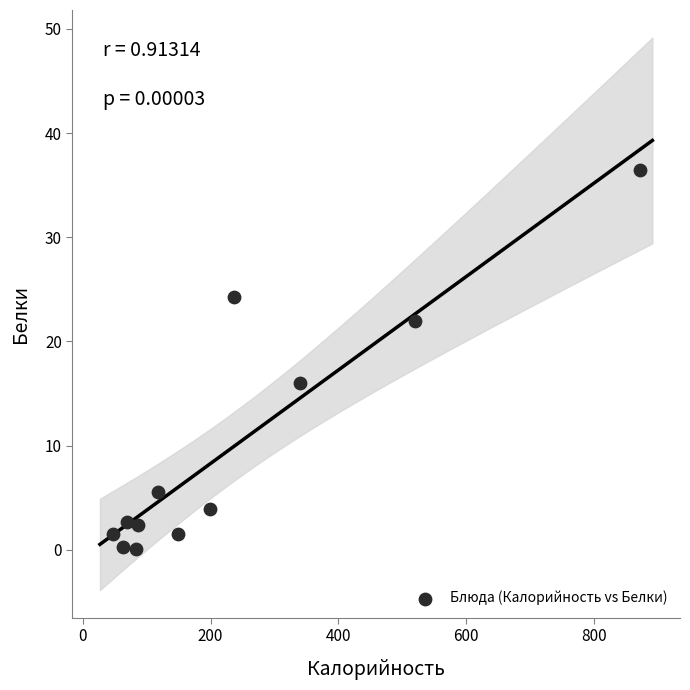

What is the range of X values (max minus min)?

824.4